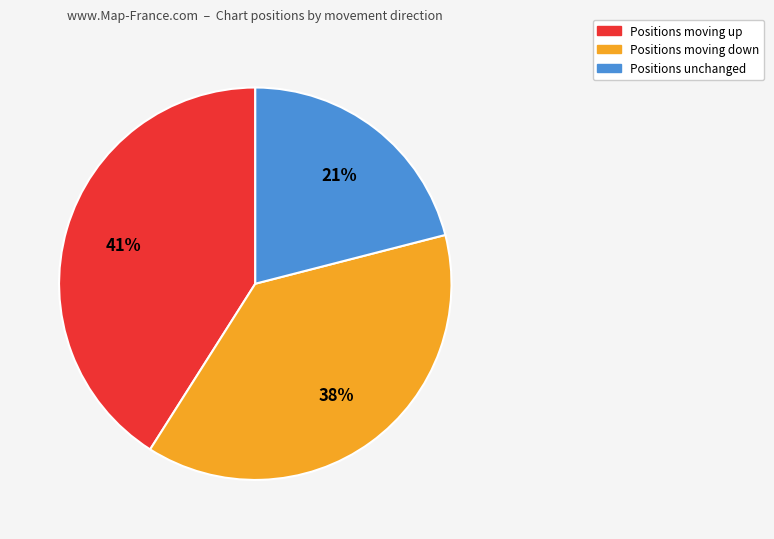

To the nearest percent, what is the difference between the largest and smallest slice percentages?

20%